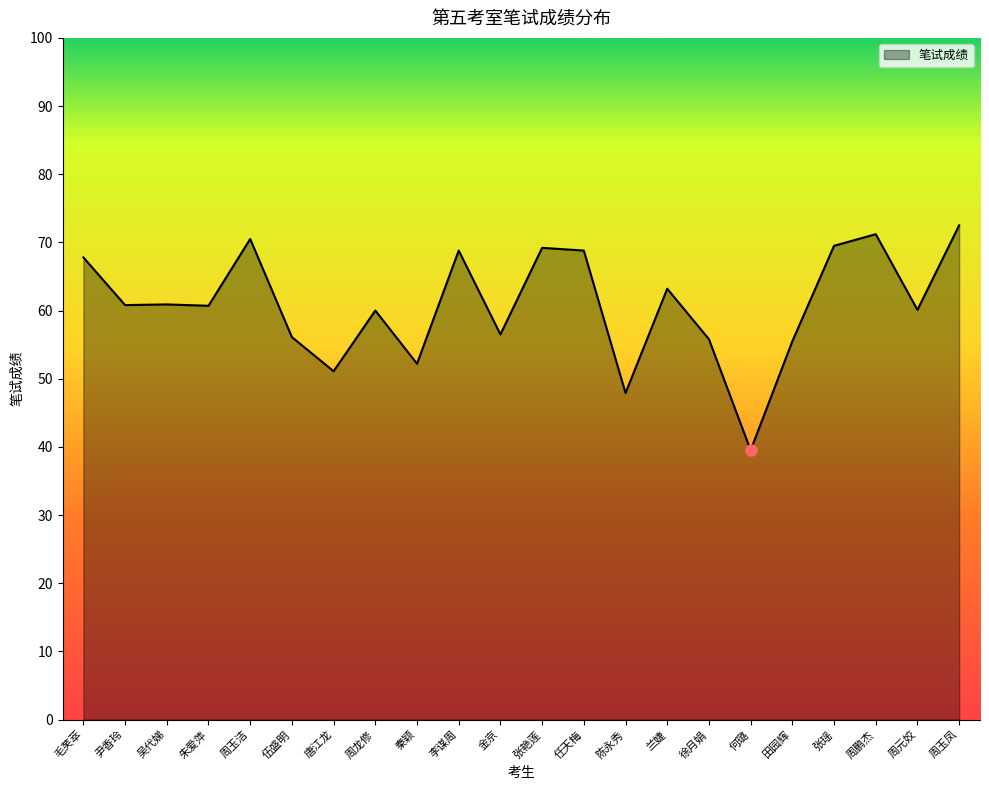

What position from the left is 秦颖?

9